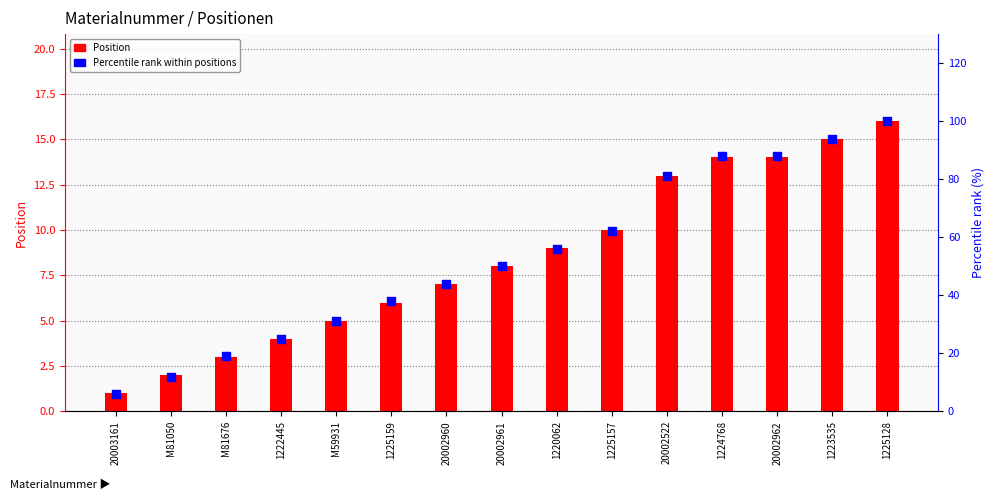

Which series has the largest total across all categories?

Percentile rank within positions